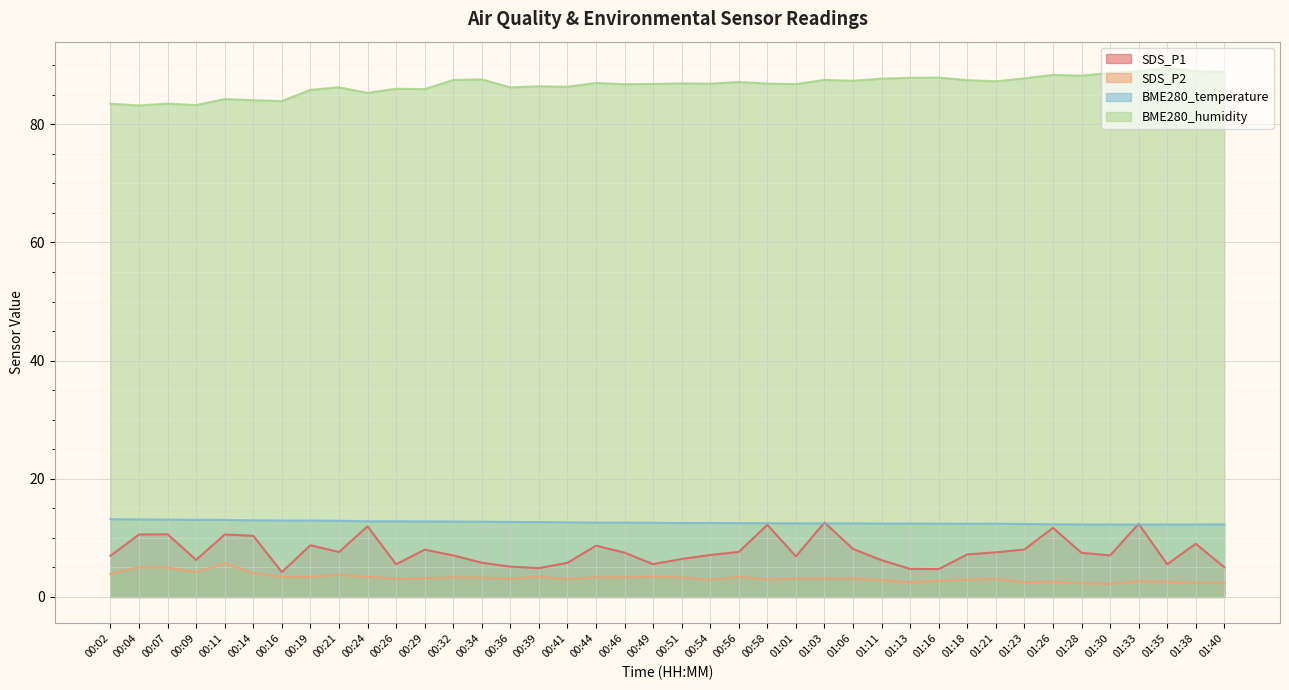

True or false: SDS_P1 and SDS_P2 cross at least once.

False